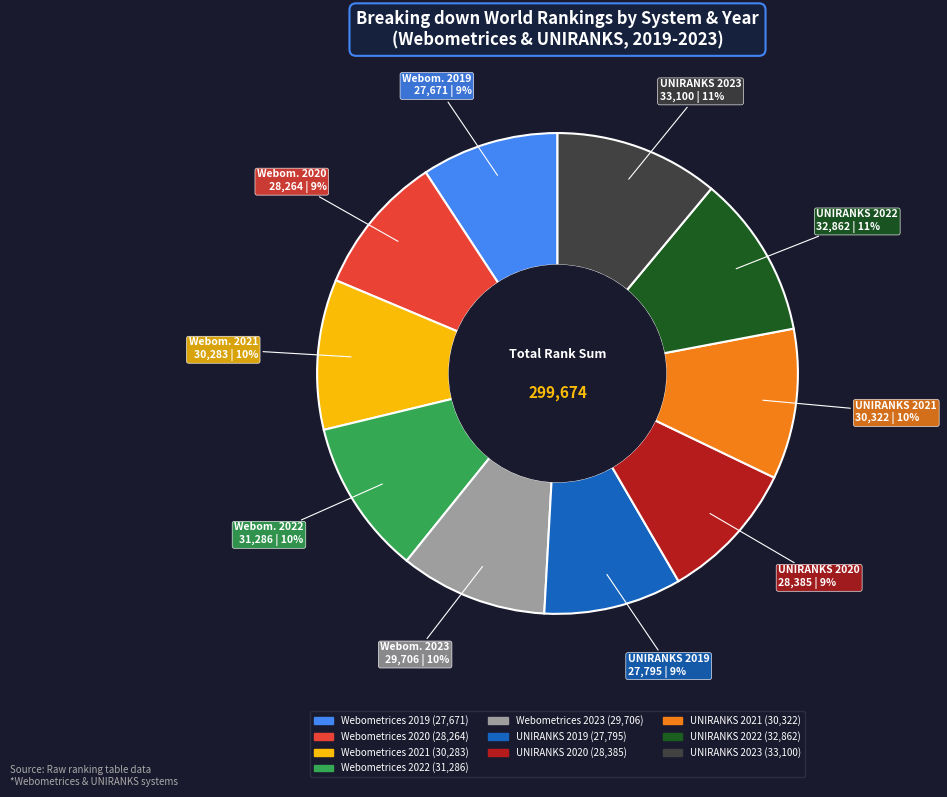

Is there a majority slice in this chart?

No